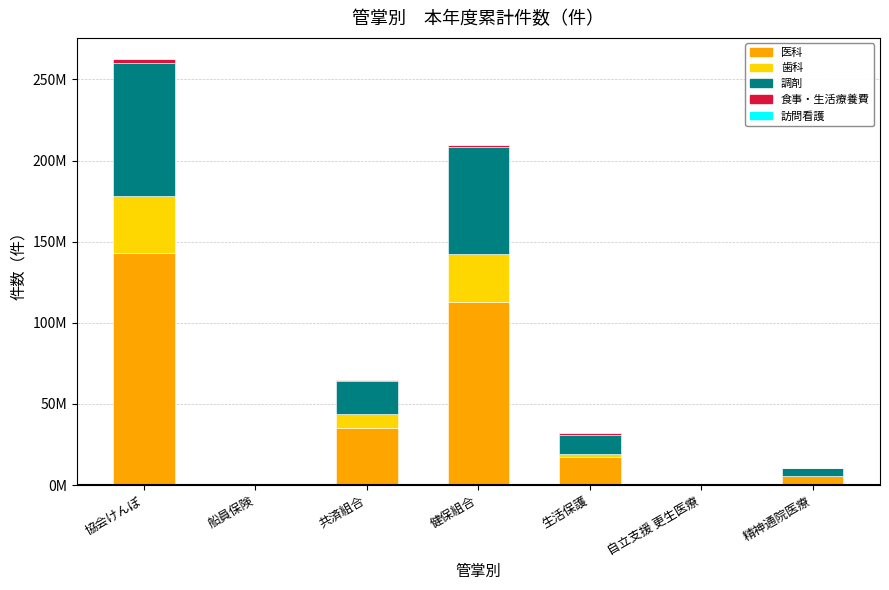

Does the chart contain stacked bars?

Yes